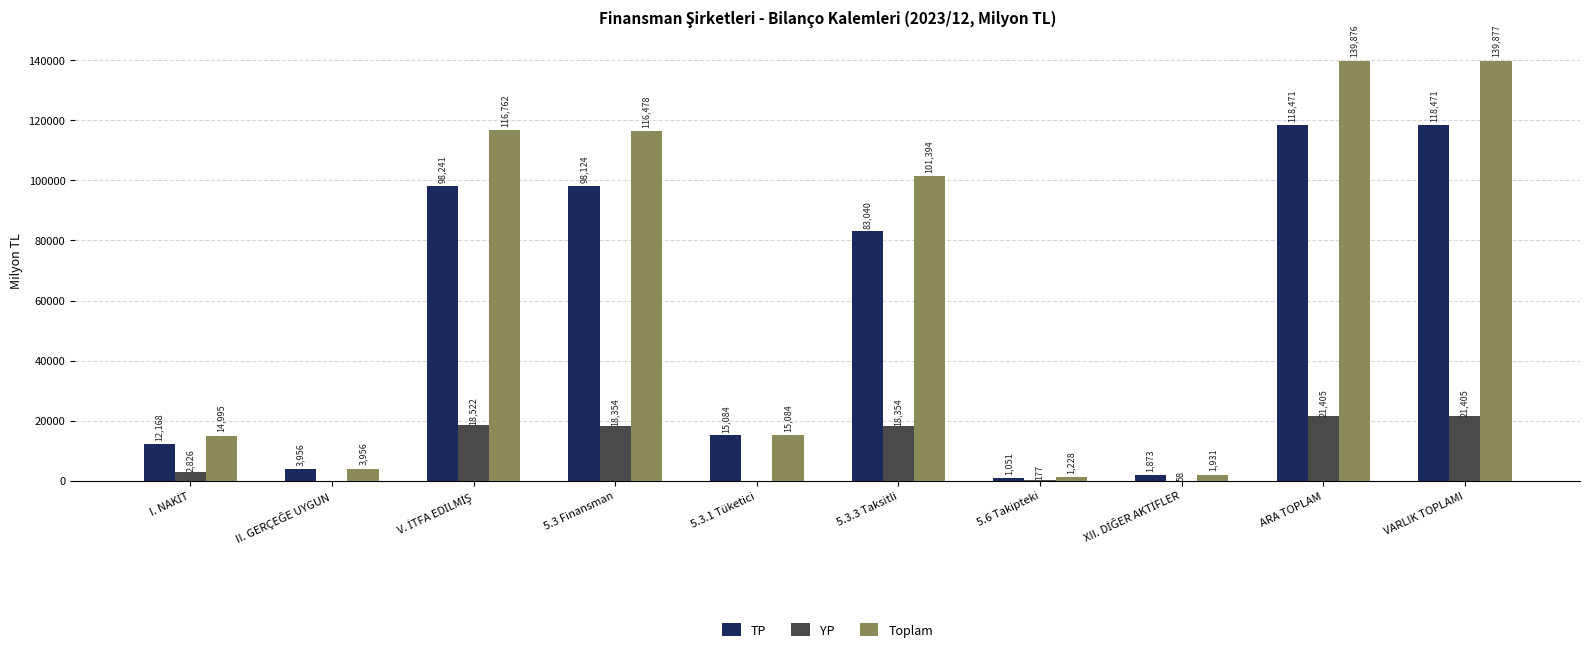

The value of YP at 5.6 Takipteki is 177. True or false?

True